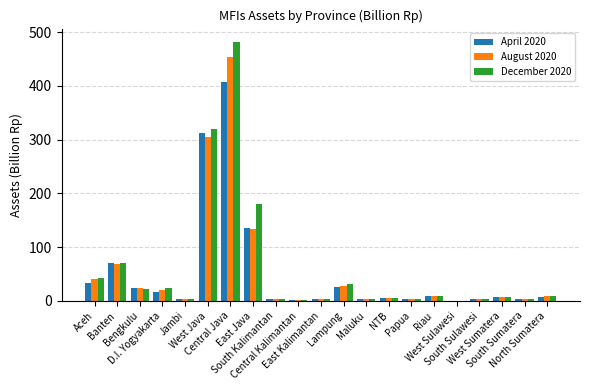

Where is August 2020 nearest to the value 226?

West Java